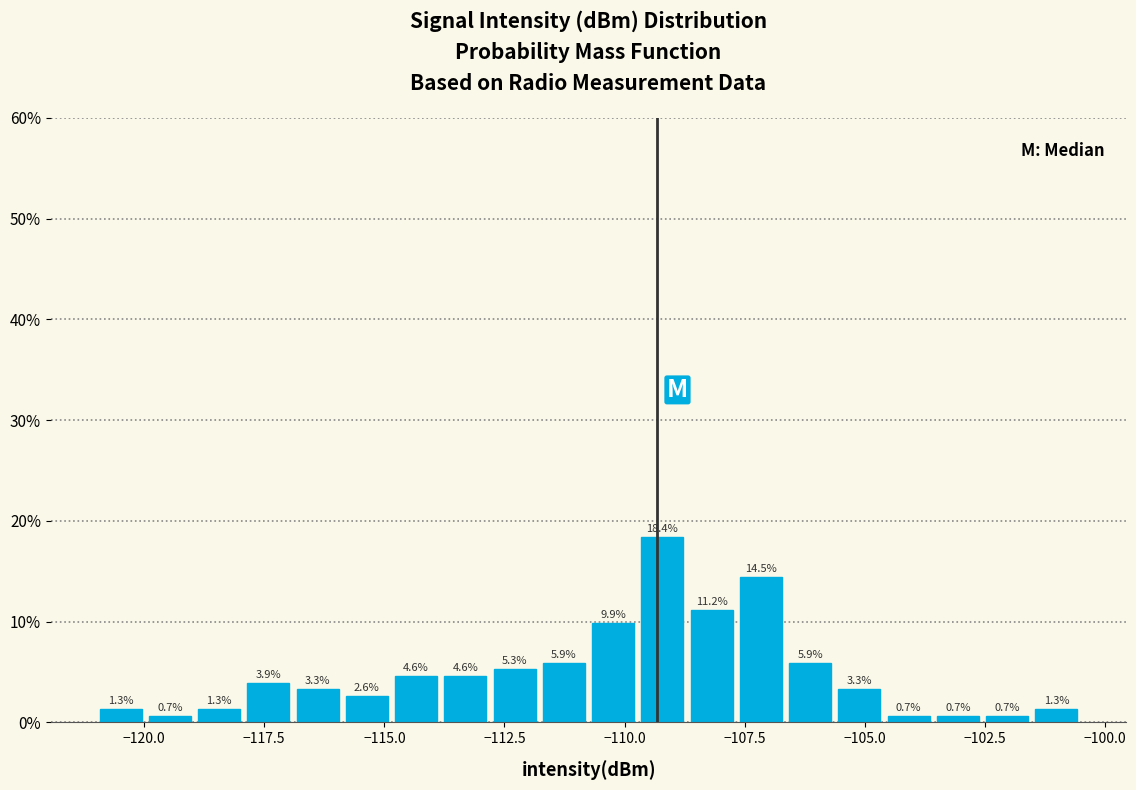

Around what value on the x-axis is the tallest bar? Give the approximate position of its centre, as read against the axis.

-109.0